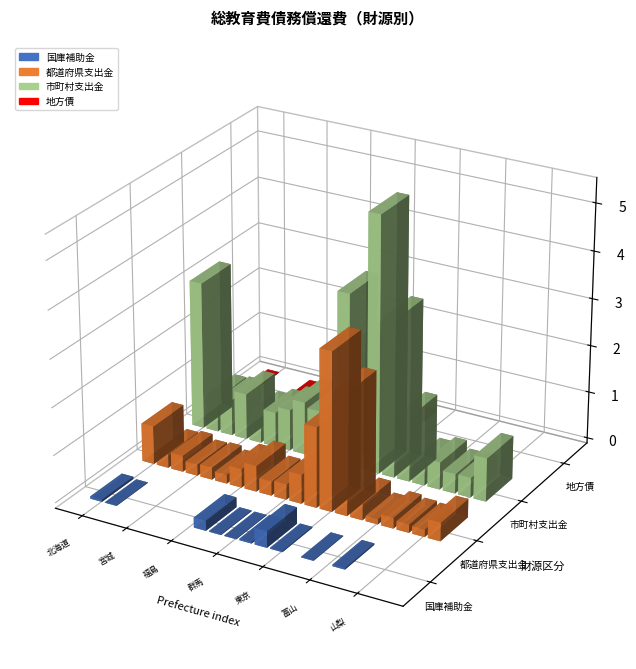

Reading right to left, what are all the values shown in this chart?

国庫補助金: 長野=0	山梨=0	福井=0	石川=308199	富山=0	新潟=133187	神奈川=0	東京=217438	千葉=3473245	埼玉=314200	群馬=100504	栃木=163481	茨城=2092556	福島=0	山形=0	秋田=0	宮城=0	岩手=0	青森=99152	北海道=471003
都道府県支出金: 長野=3890564	山梨=1544515	福井=1734140	石川=2264426	富山=1095335	新潟=3426593	神奈川=25825031	東京=33412208	千葉=16941077	埼玉=6122941	群馬=3268738	栃木=3033411	茨城=5445988	福島=3939578	山形=1847130	秋田=2581896	宮城=2367861	岩手=3408631	青森=3003134	北海道=8056435
市町村支出金: 長野=9156999	山梨=4196886	福井=4124178	石川=5775158	富山=4790708	新潟=13877232	神奈川=33378197	東京=54093621	千葉=26685427	埼玉=36427931	群馬=9367798	栃木=10089179	茨城=11122211	福島=8688457	山形=7311373	秋田=6013164	宮城=9701744	岩手=7647217	青森=7320163	北海道=31167361
地方債: 長野=0	山梨=0	福井=0	石川=0	富山=0	新潟=0	神奈川=0	東京=0	千葉=829935	埼玉=0	群馬=0	栃木=0	茨城=0	福島=0	山形=0	秋田=0	宮城=104703	岩手=0	青森=0	北海道=141579